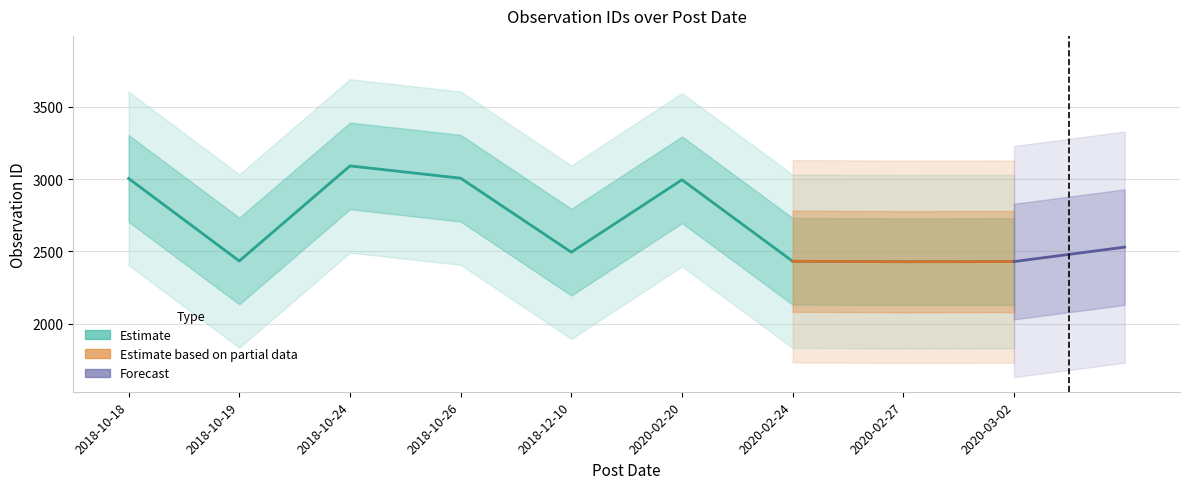

What is the difference between the second highest and second lowest values?

577